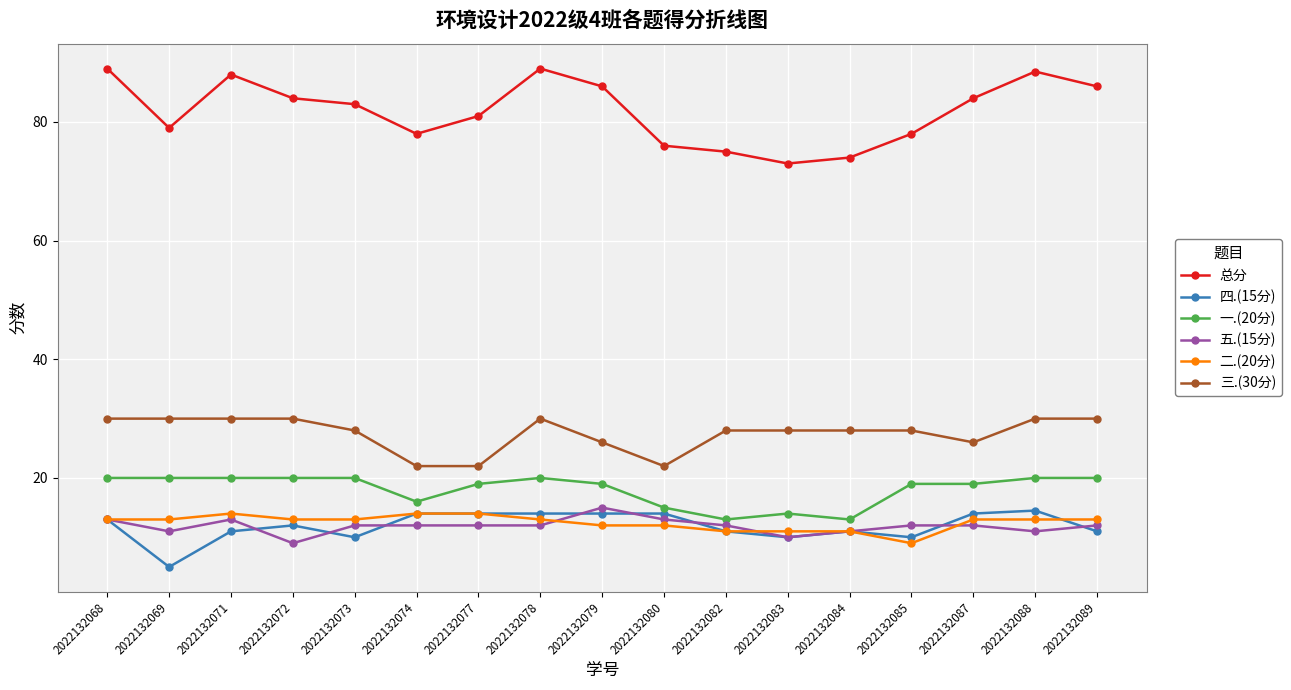

What is the spread (max minus min) of values at 2022132078?

77.0